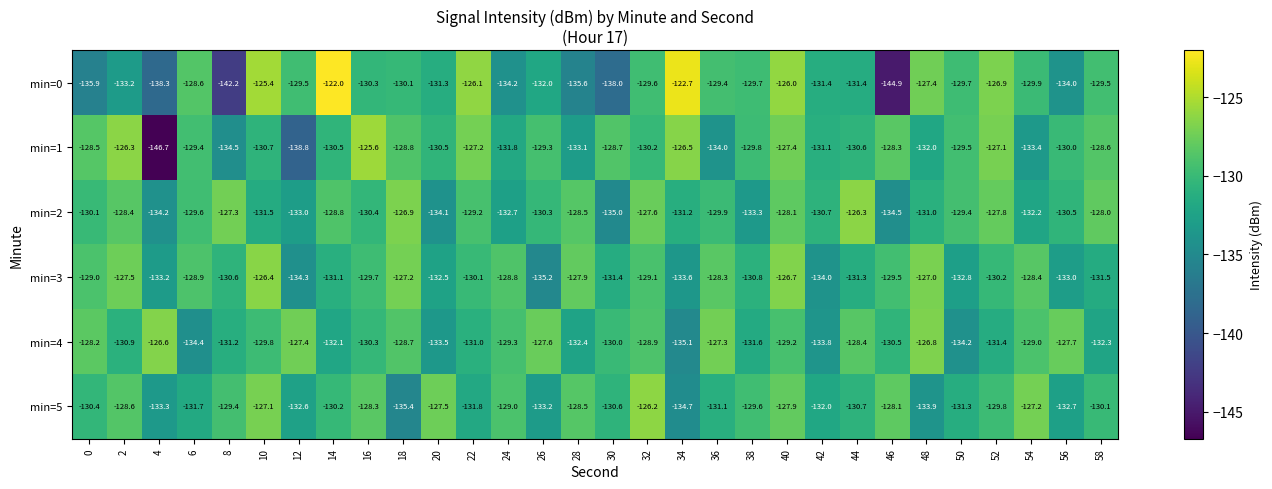

What is the spread (max minus min) of values at 28?

7.7